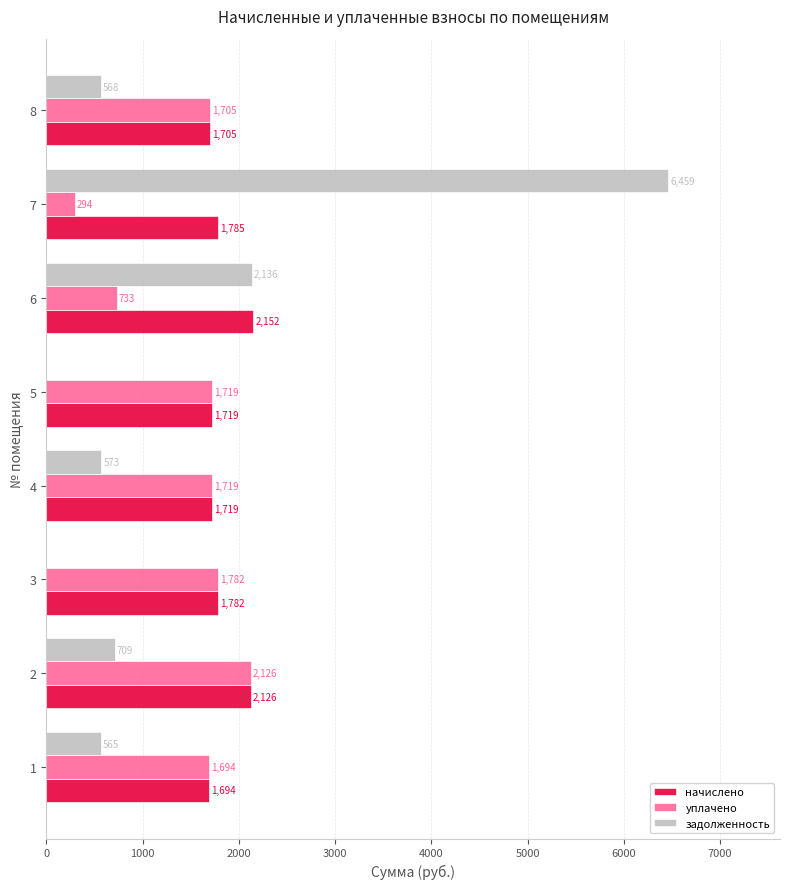

At which category is the sum across all series the highest?

7